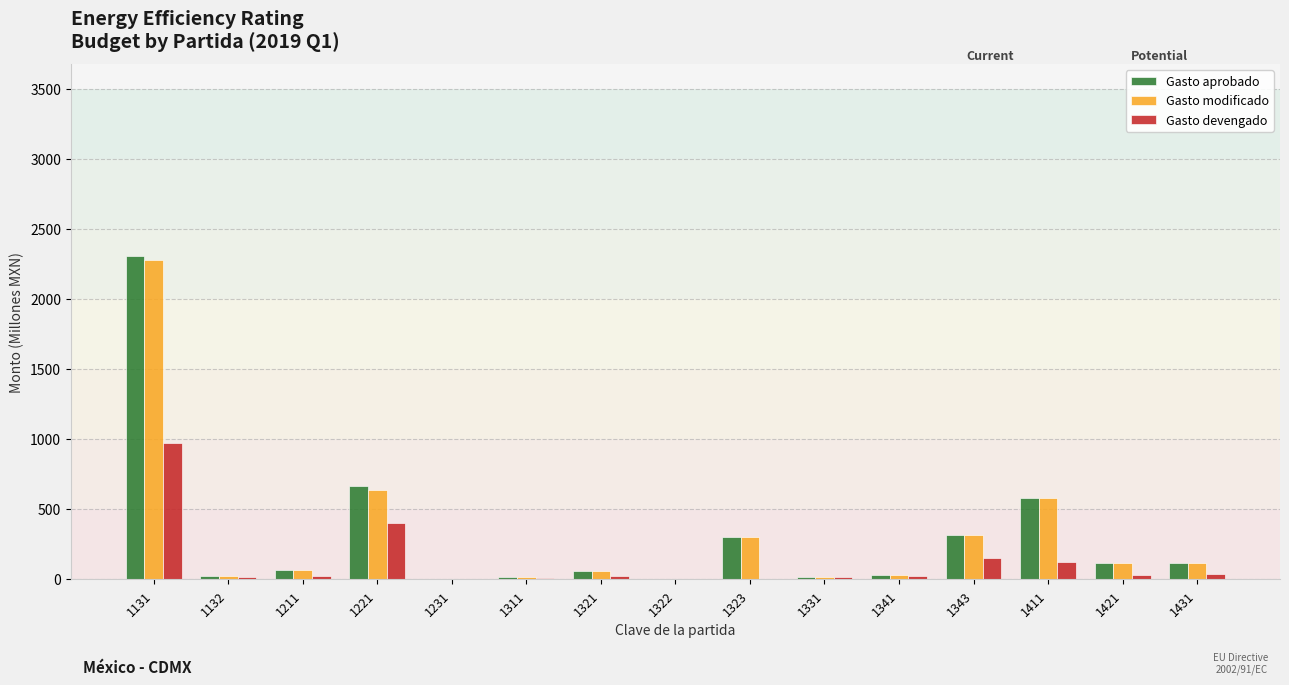

What are all the series names shown in the legend?

Gasto aprobado, Gasto modificado, Gasto devengado